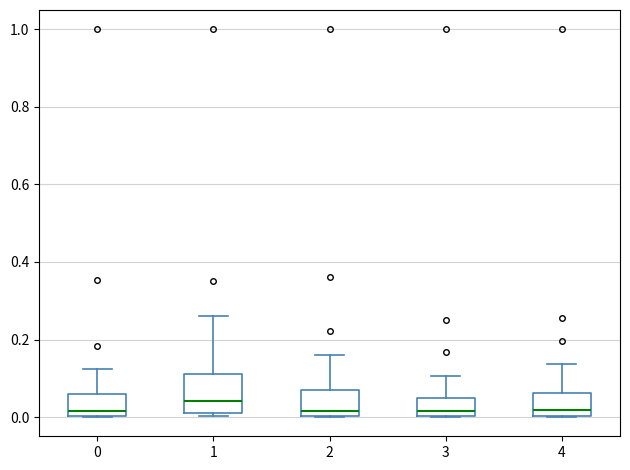

Reading left to right, read every box against the y-axis: the position of its median line, the range the box covers, and the ends of its whiskers. The values are not printed on the chart, so give them approximately, as read against the axis.

0: median 0.02, box 0.00 to 0.06, whiskers 0.00 to 0.12
1: median 0.04, box 0.00 to 0.12, whiskers 0.00 (just below the box's lower edge) to 0.26
2: median 0.02, box 0.00 to 0.06, whiskers 0.00 to 0.16
3: median 0.02, box 0.00 to 0.04, whiskers 0.00 to 0.10
4: median 0.02, box 0.00 to 0.06, whiskers 0.00 to 0.14